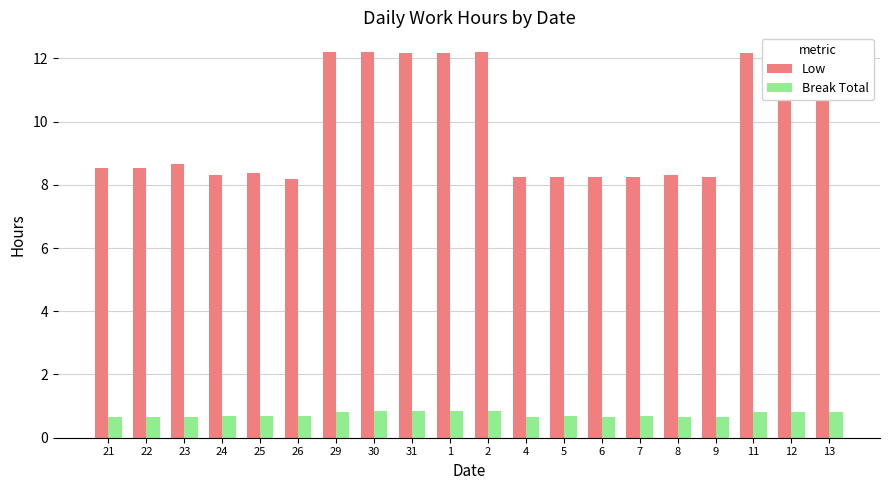

What is the minimum value shown in the chart?

0.7